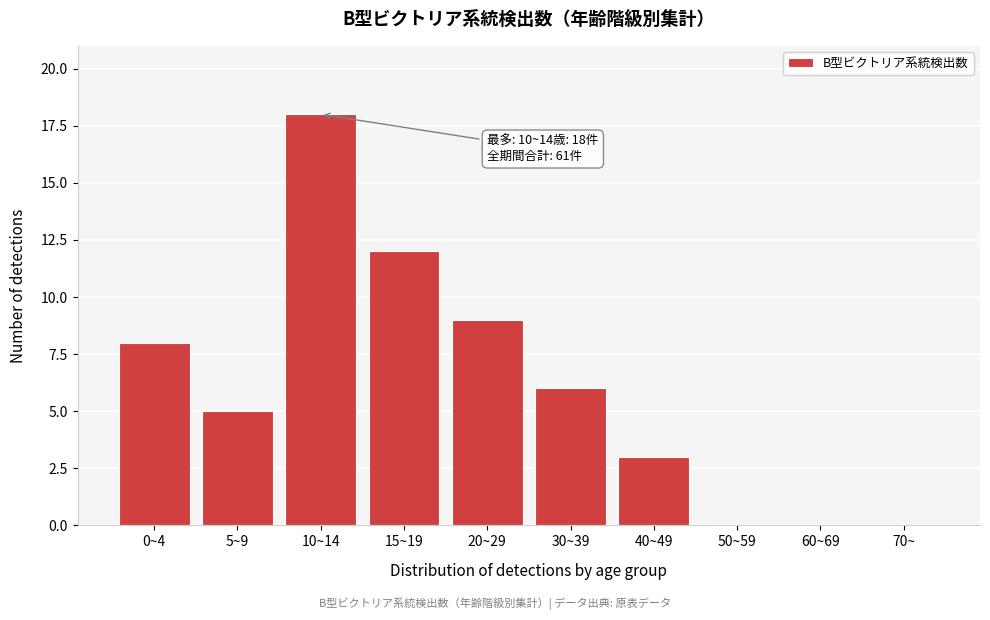

Reading left to right, list all the values displayed in this chart.

0~4=8	5~9=5	10~14=18	15~19=12	20~29=9	30~39=6	40~49=3	50~59=0	60~69=0	70~=0